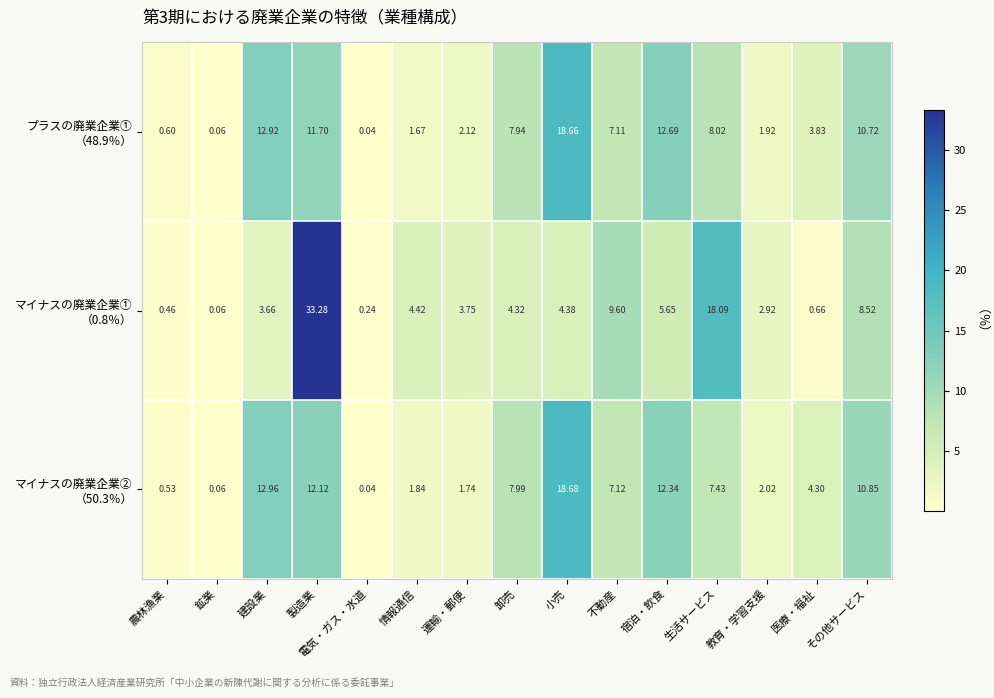

Count the number of data series in this chart.

3